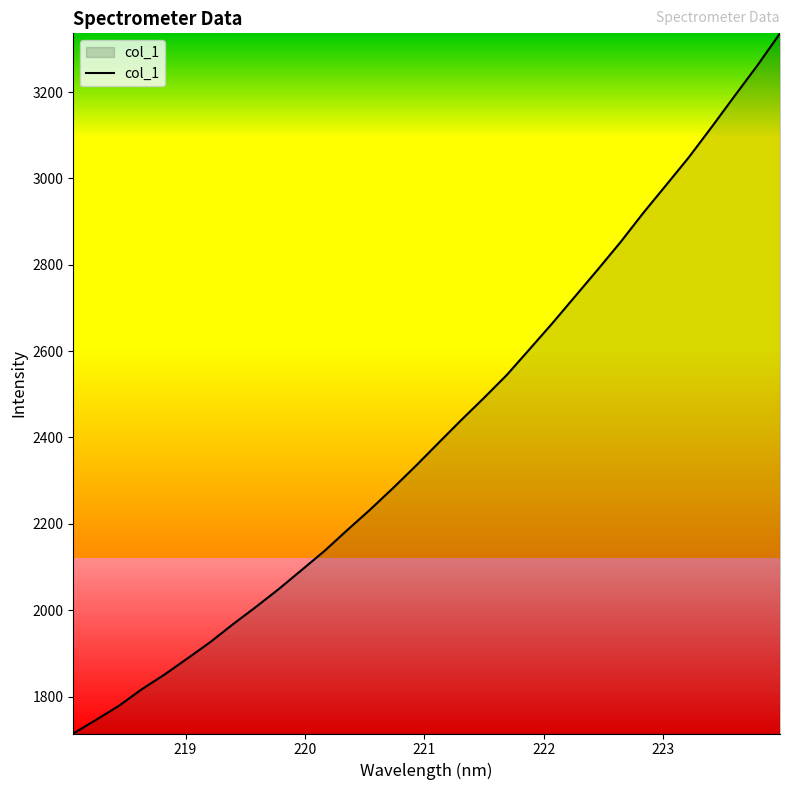

What is the minimum value shown in the chart?

1714.5